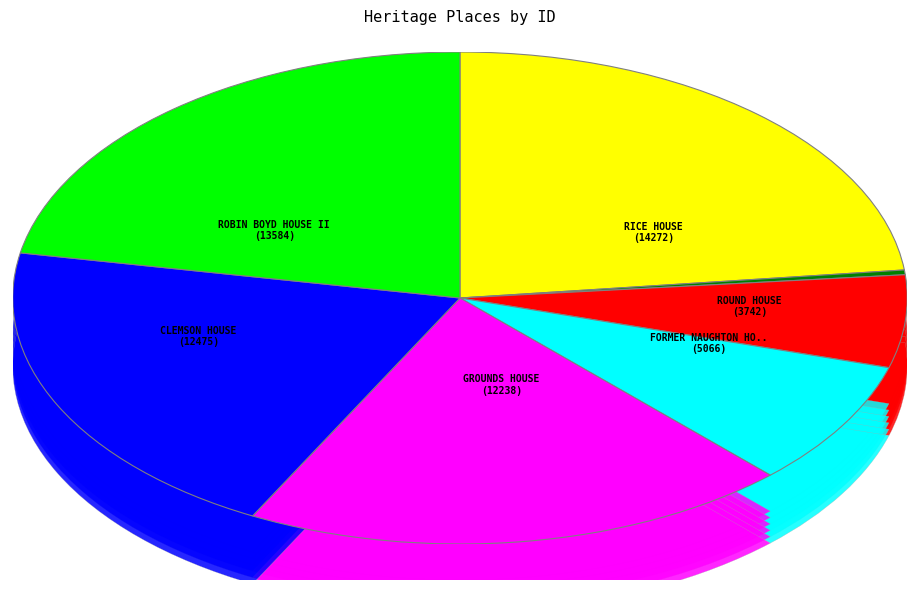

Rank the categories by value from highest to lowest.

RICE HOUSE, ROBIN BOYD HOUSE II, CLEMSON HOUSE, GROUNDS HOUSE, FORMER NAUGHTON HOUSE AND FACTORY, ROUND HOUSE, FORMER ROBIN BOYD HOUSE